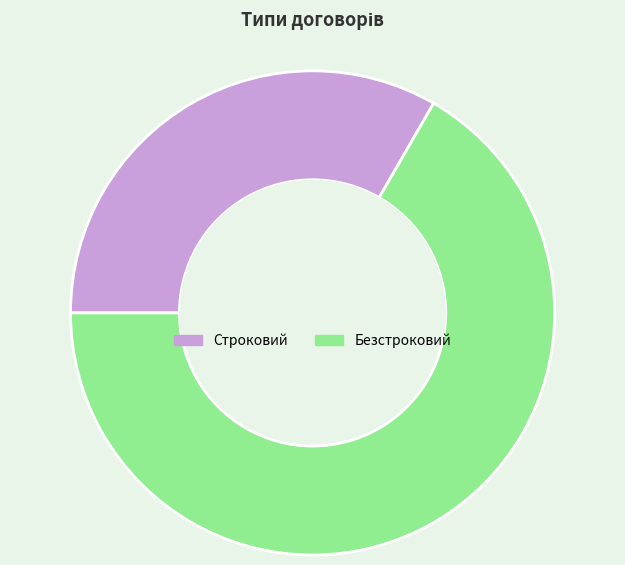

Is the sum of Строковий and Безстроковий greater than half?

Yes